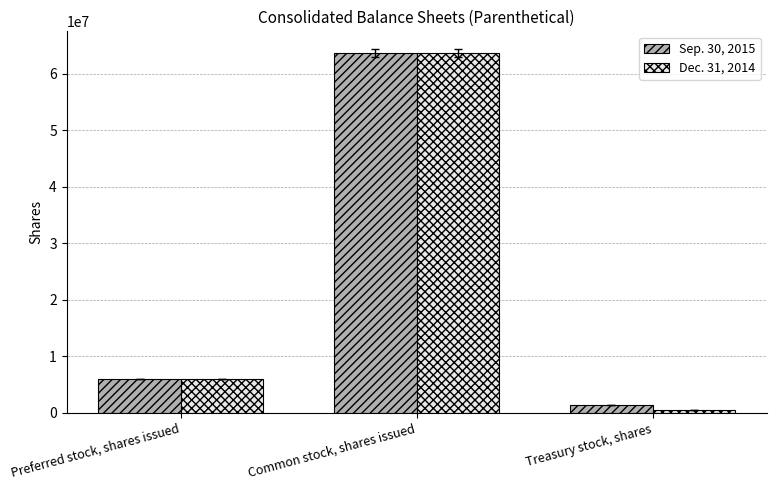

What is the sum of all Sep. 30, 2015 values?

70982962